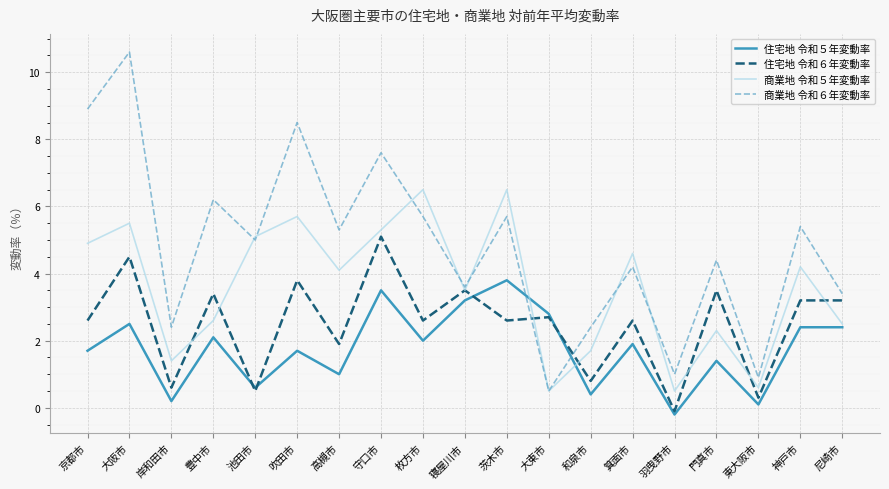

What is the difference between the maximum and minimum values in the 商業地 令和５年変動率 series?

6.0